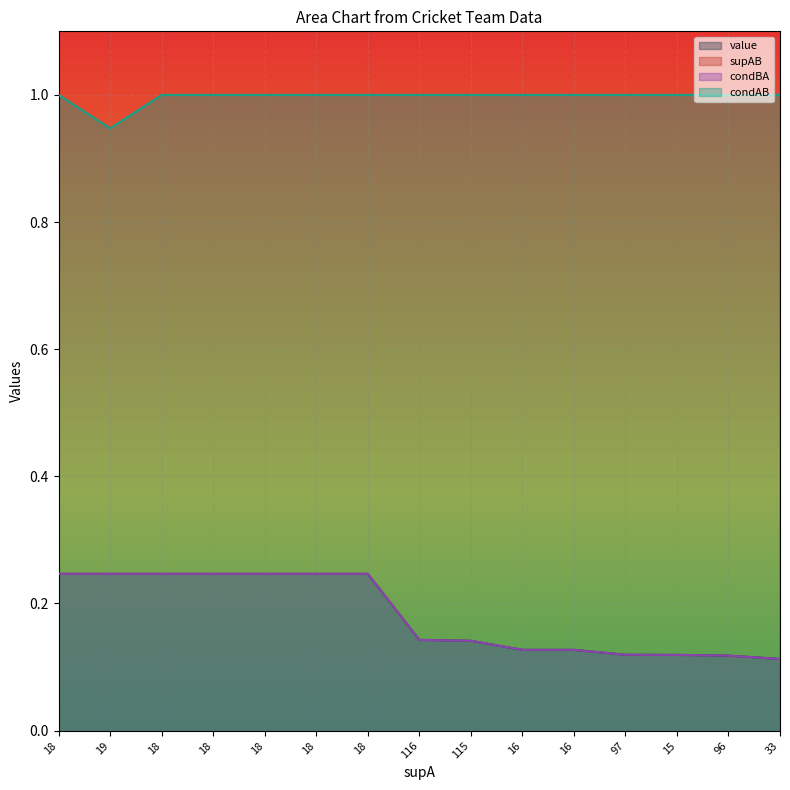

Does the chart display data point markers on the line(s)?

No